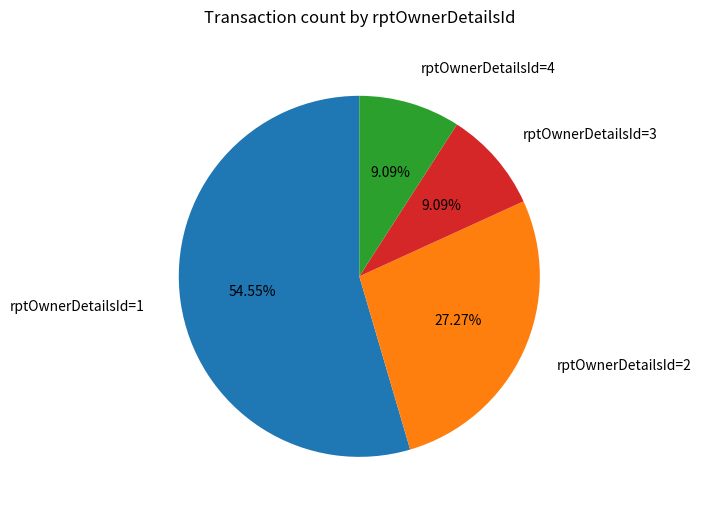

Does any single category account for the majority?

Yes